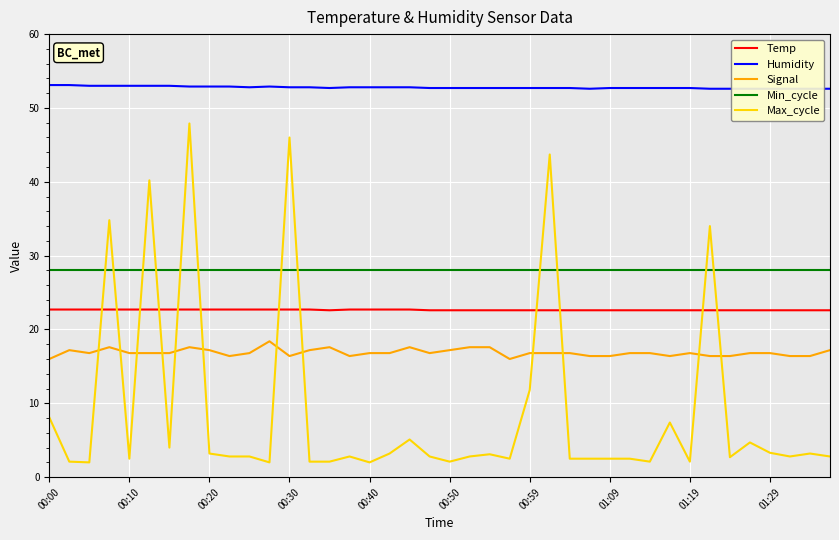

True or false: Min_cycle and Signal cross at least once.

False